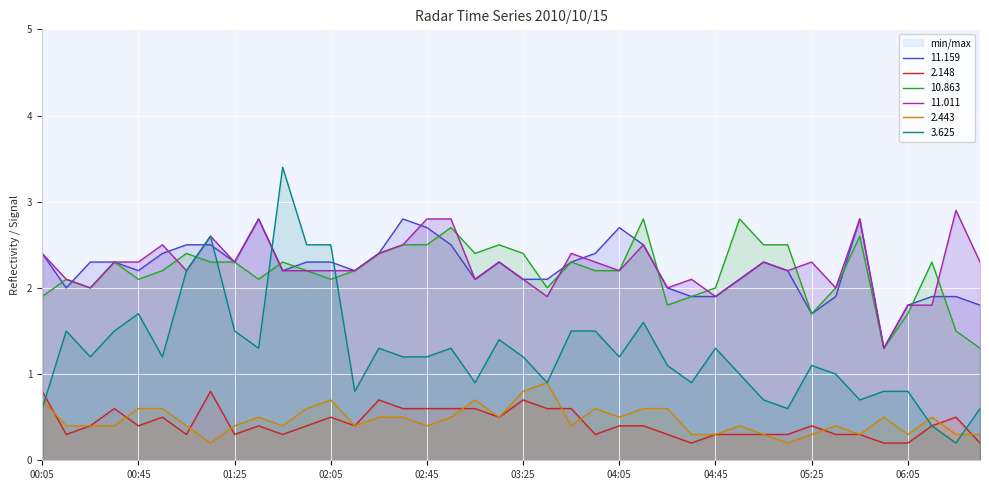

What is the difference between the highest and lowest values at 2010/10/15 03:05?

1.8